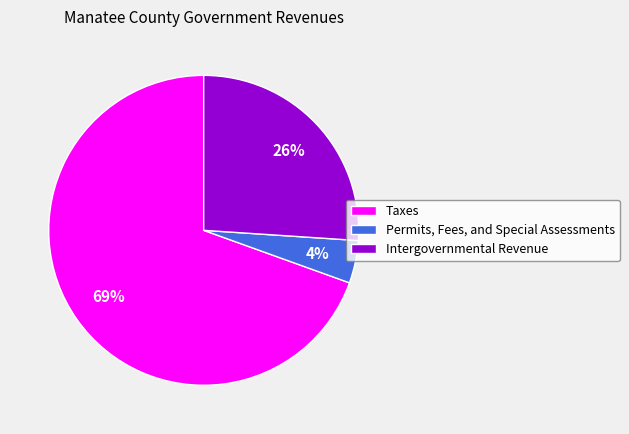

Which slice represents more than half of the pie?

Taxes